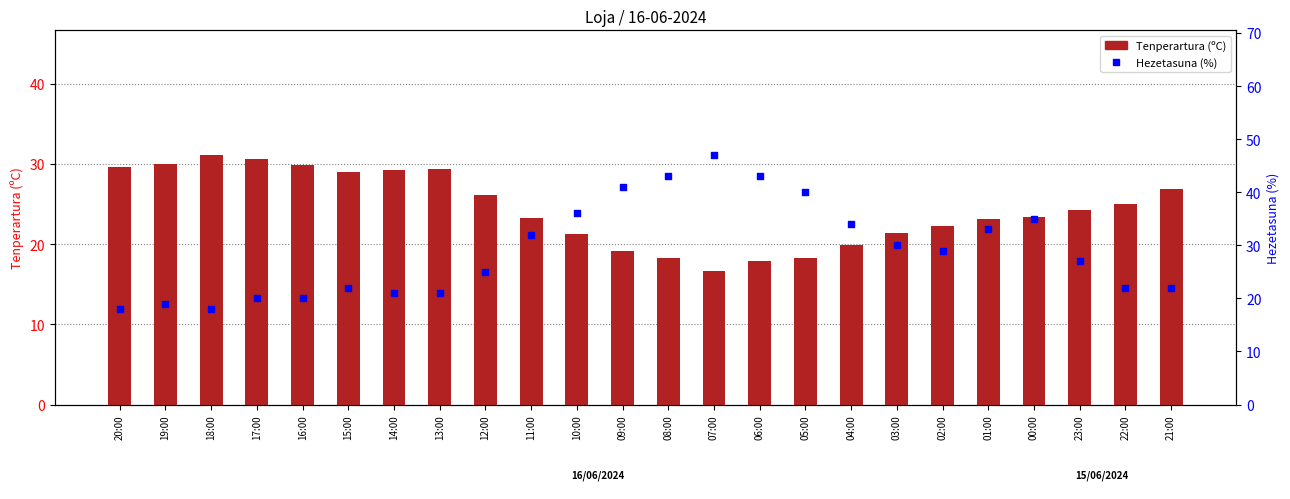

Which series reaches the maximum Y coordinate?

Hezetasuna (%)